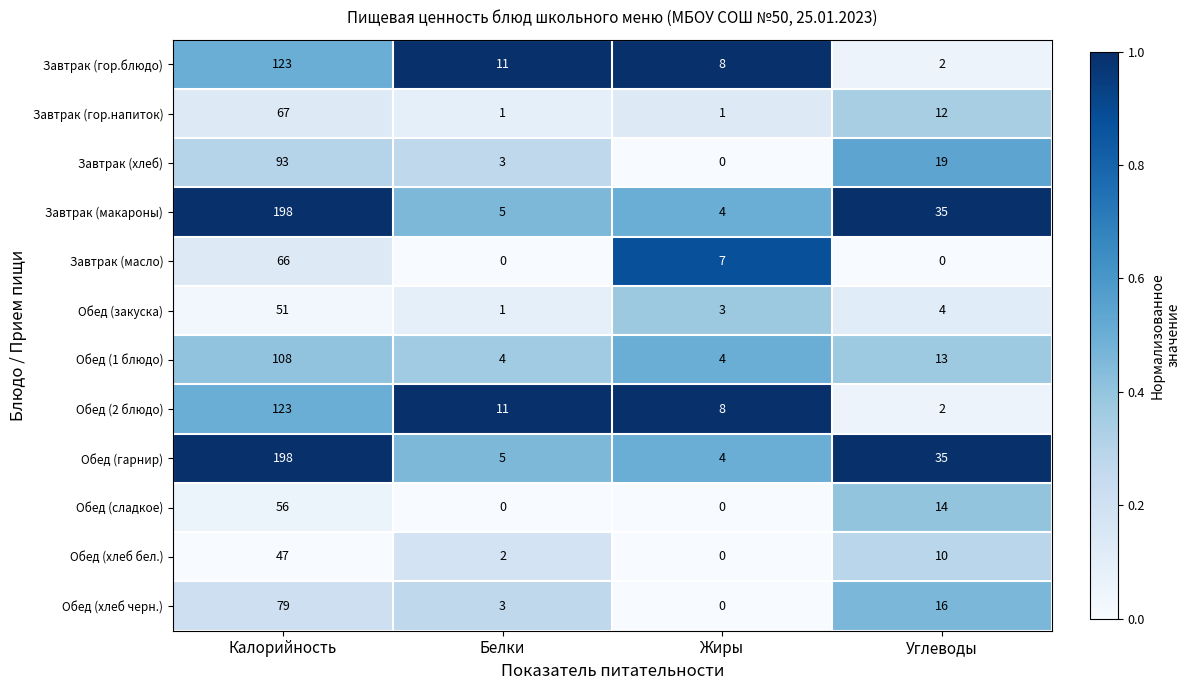

Rank the categories by Обед (закуска) value from highest to lowest.

Калорийность, Углеводы, Жиры, Белки